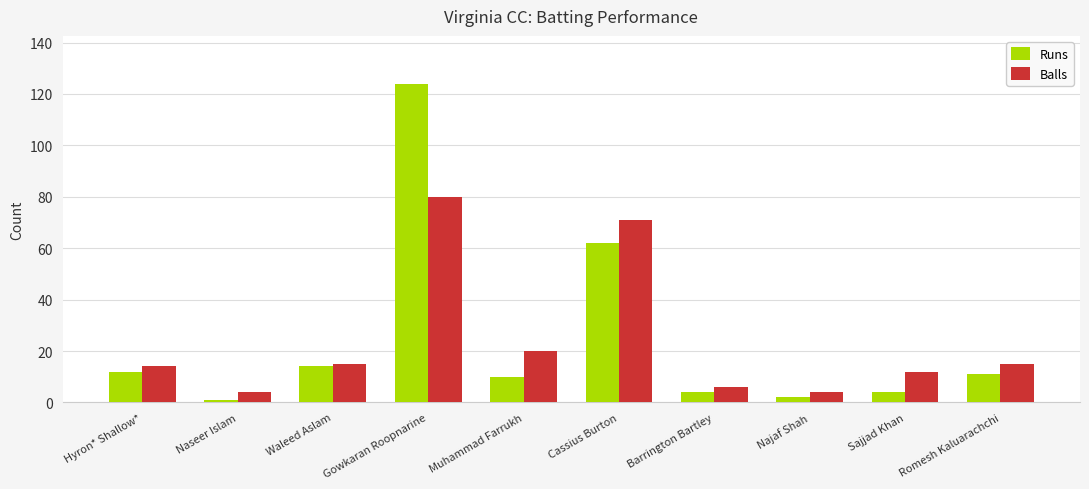

Rank the series by their maximum value, from lowest to highest.

Balls, Runs